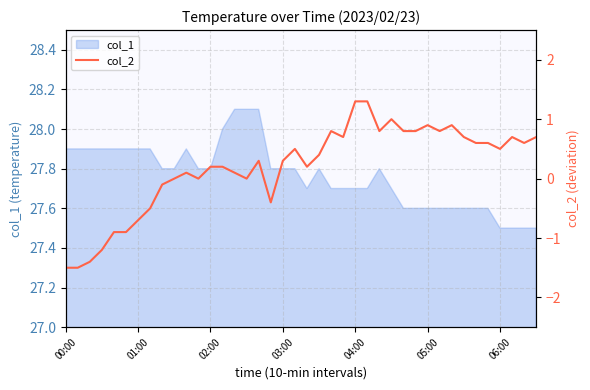

What is the minimum value shown in the chart?

-1.5